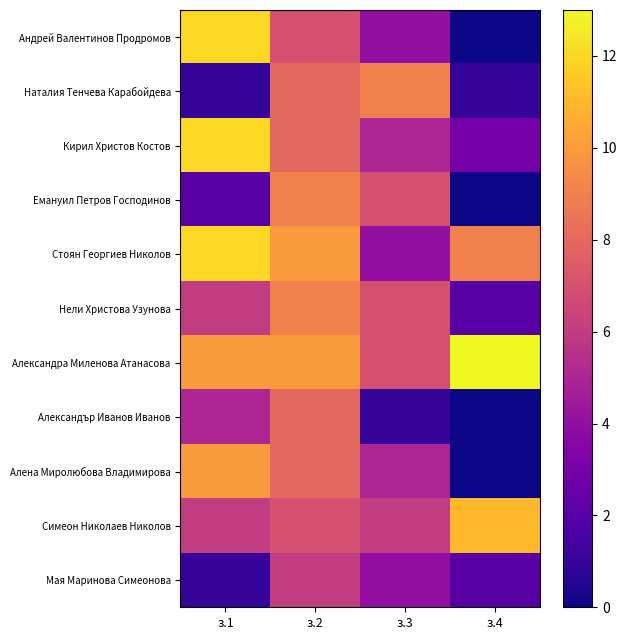

Count the number of data series in this chart.

11